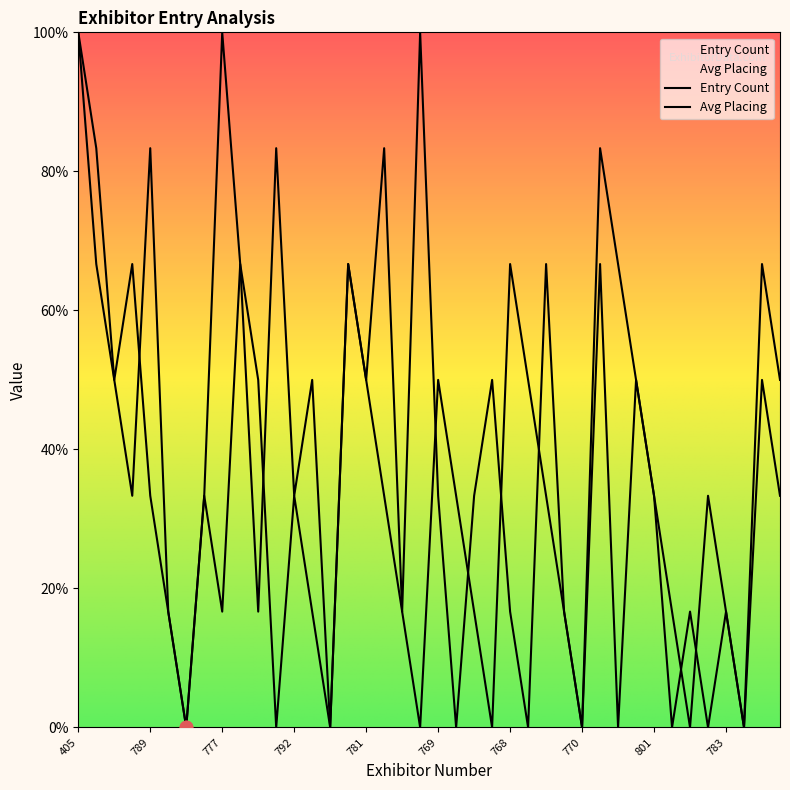

Which series contains the lowest Y value?

Entry Count